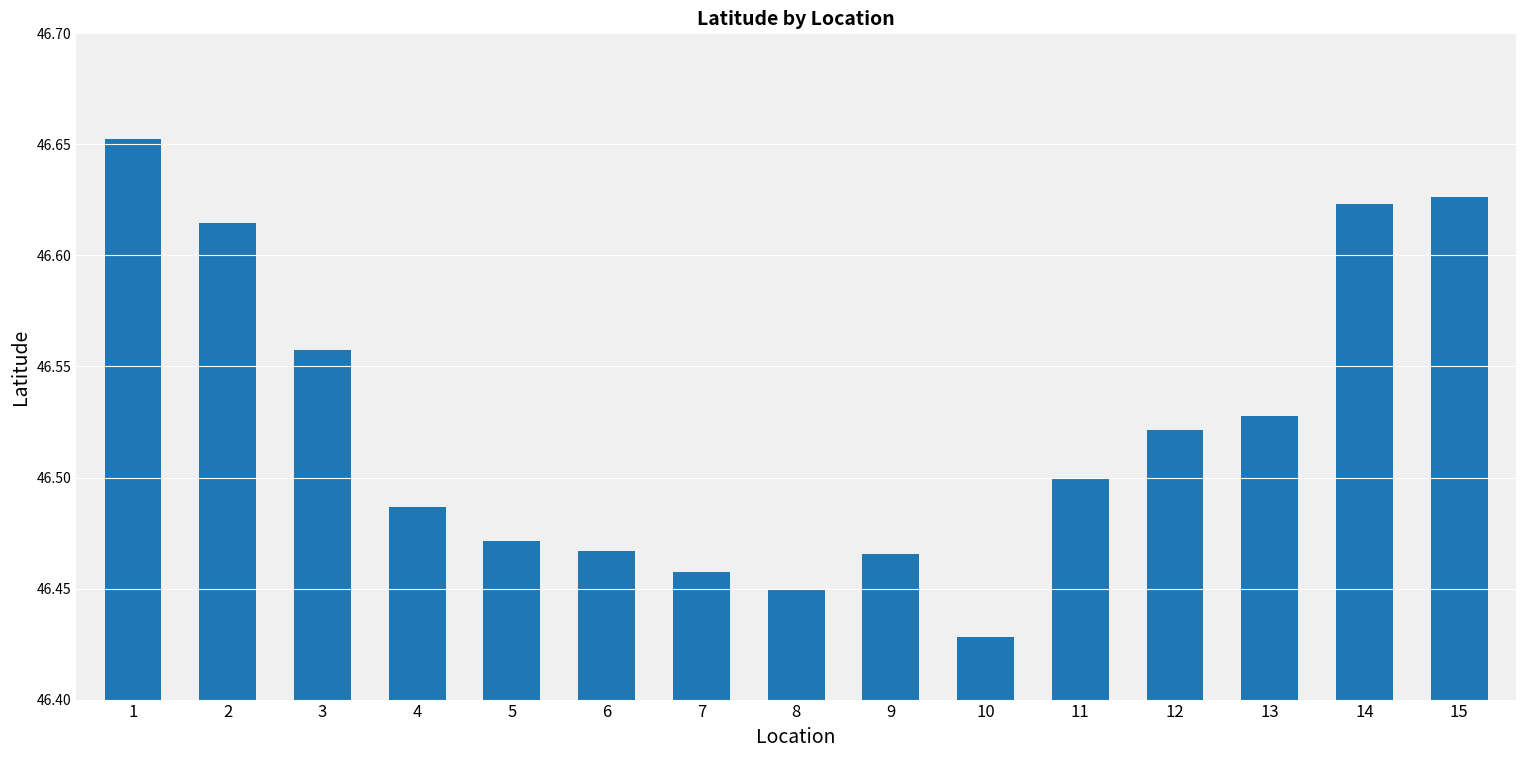

Is it true that the value at 10 is 68.5?

False